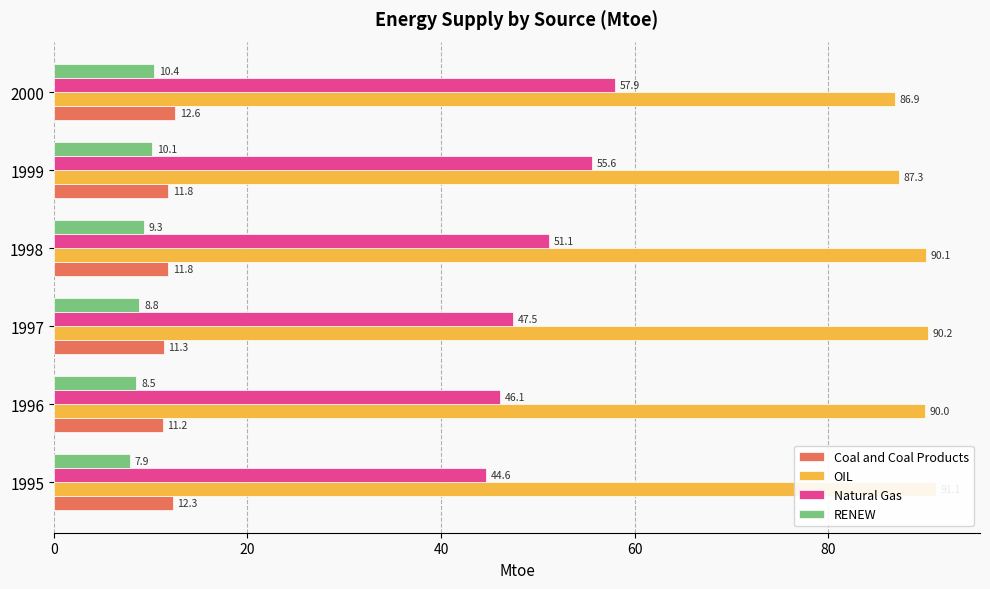

Does the chart contain any negative values?

No